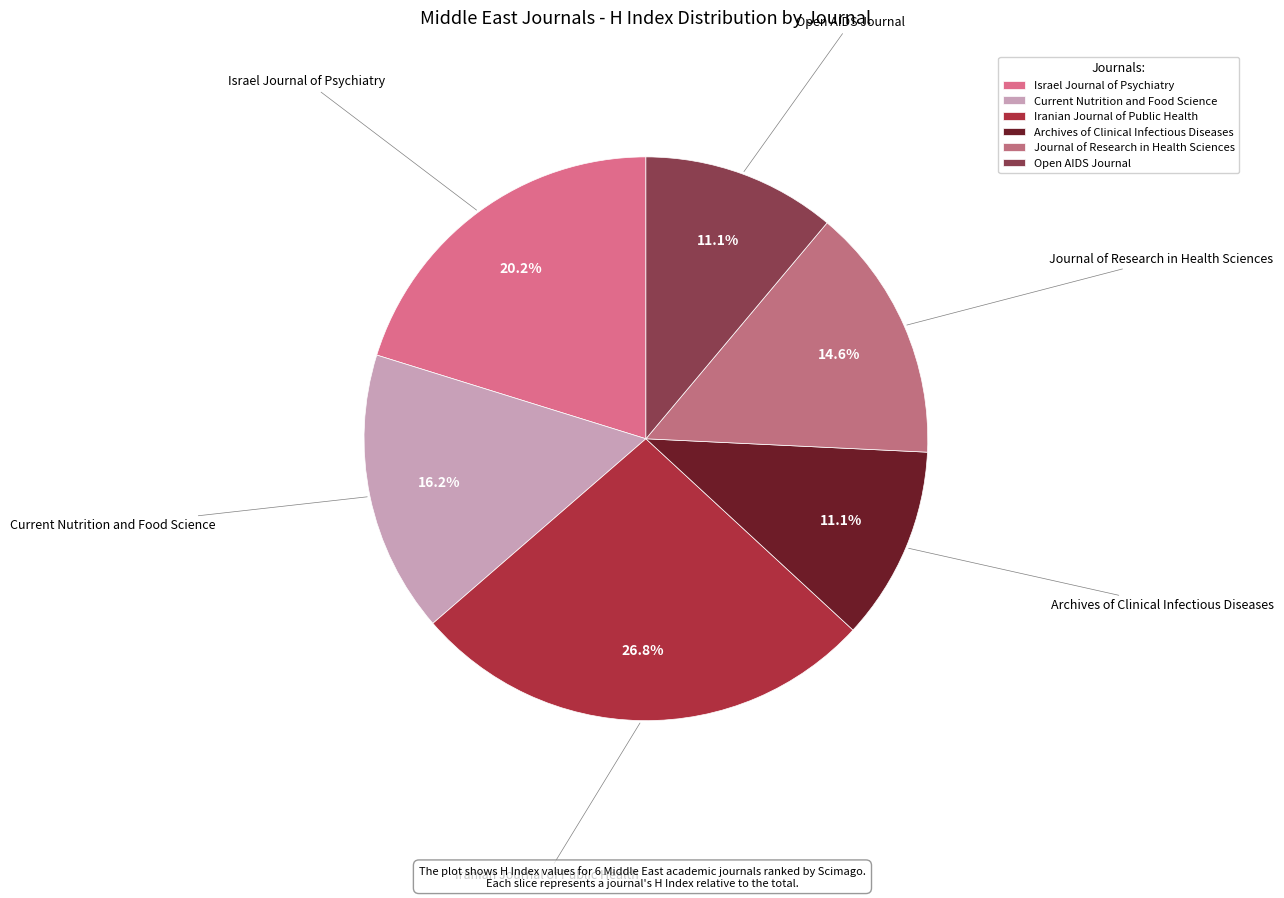

To the nearest percent, what percentage of the pie is Israel Journal of Psychiatry?

20%